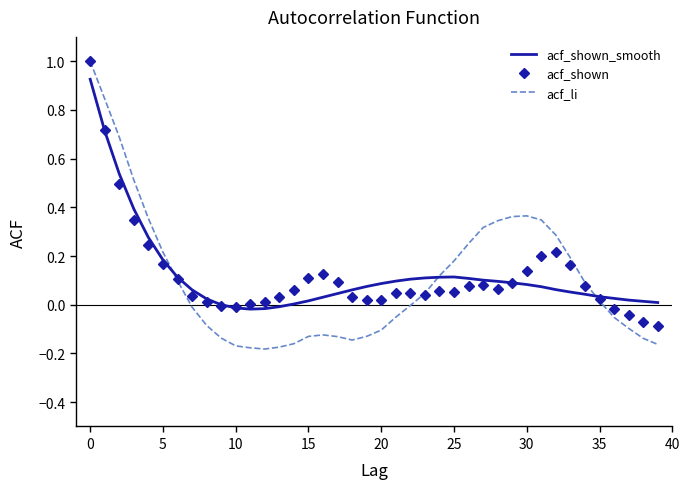

What is the highest value of the acf_shown series?

1.0